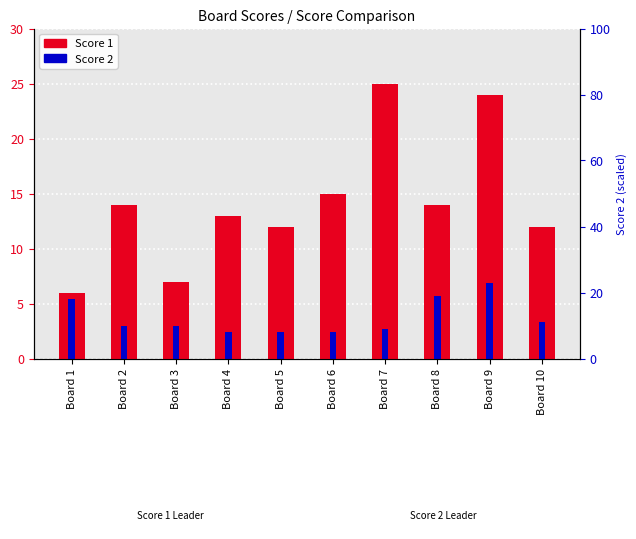

What value does the Score 2 series have at Board 10?

3.3